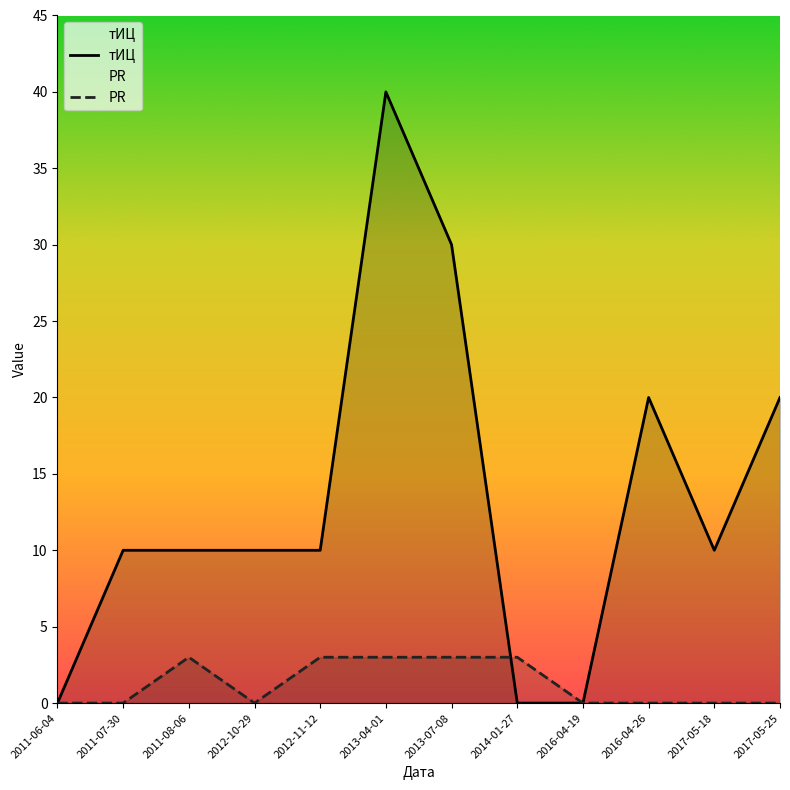

At 2014-01-27, list the series in order from largest to smallest.

PR, тИЦ